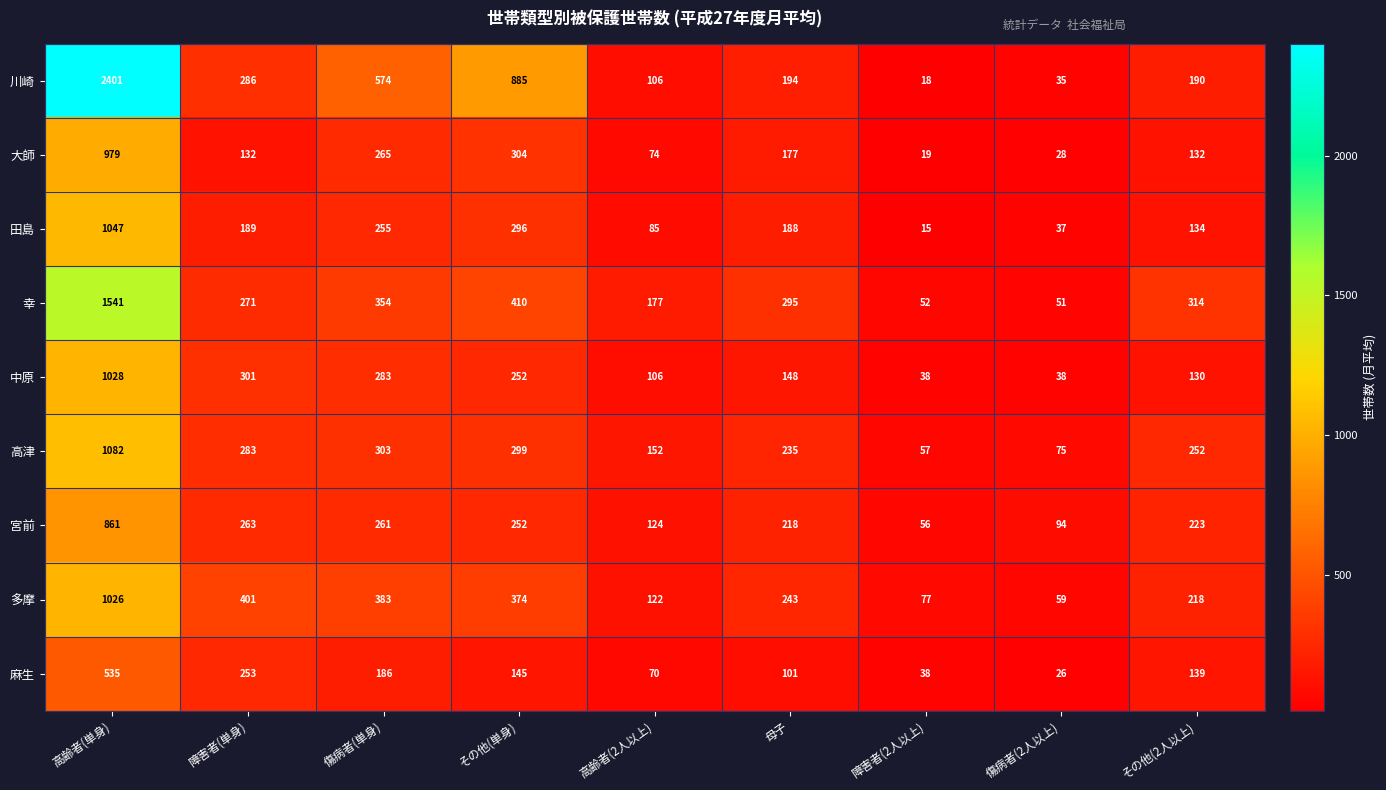

What is the difference between the maximum and minimum values in the 高津 series?

1025